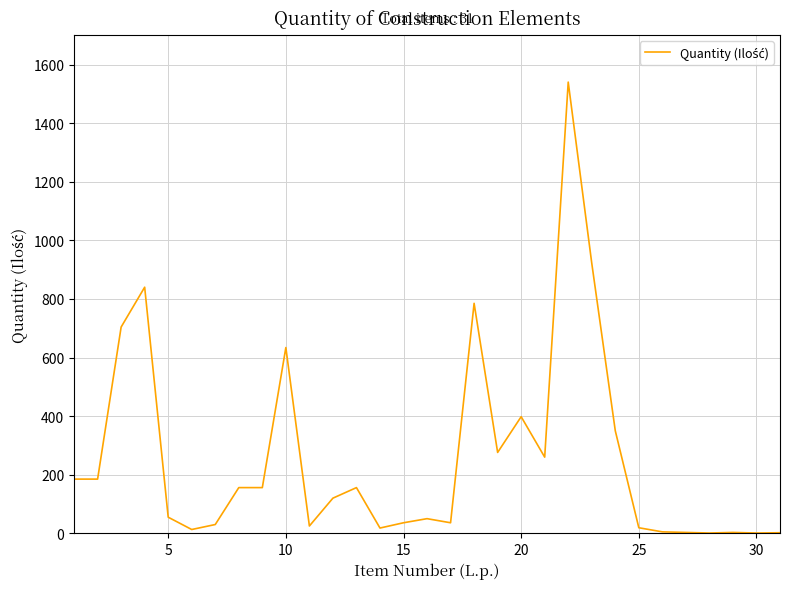

What is the difference between the maximum and minimum values?

1539